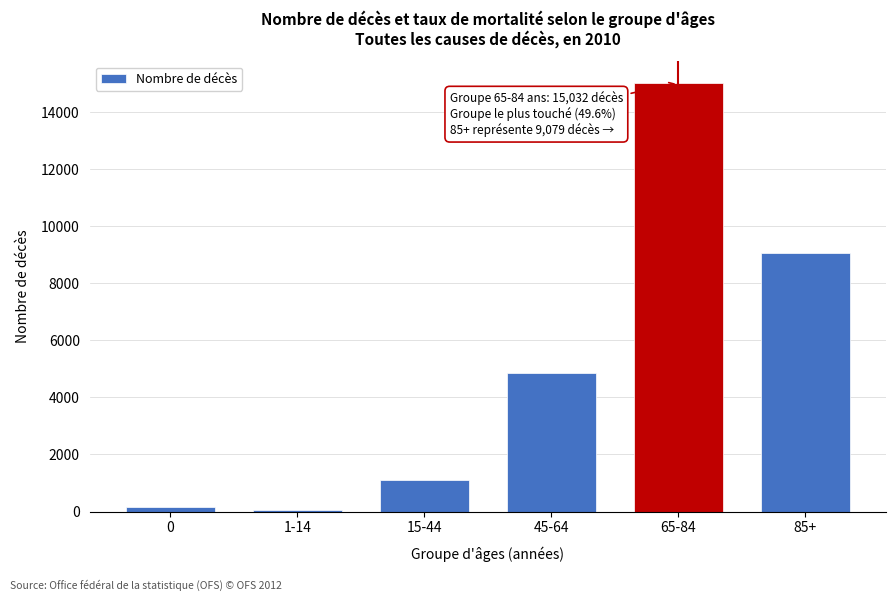

Reading left to right, list all the values displayed in this chart.

0=151	1-14=54	15-44=1099	45-64=4868	65-84=15032	85+=9079